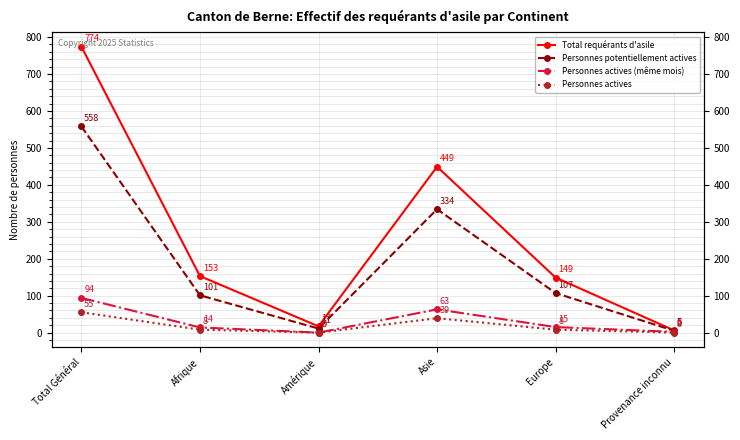

Which series has the largest range (max minus min)?

Total requérants d'asile